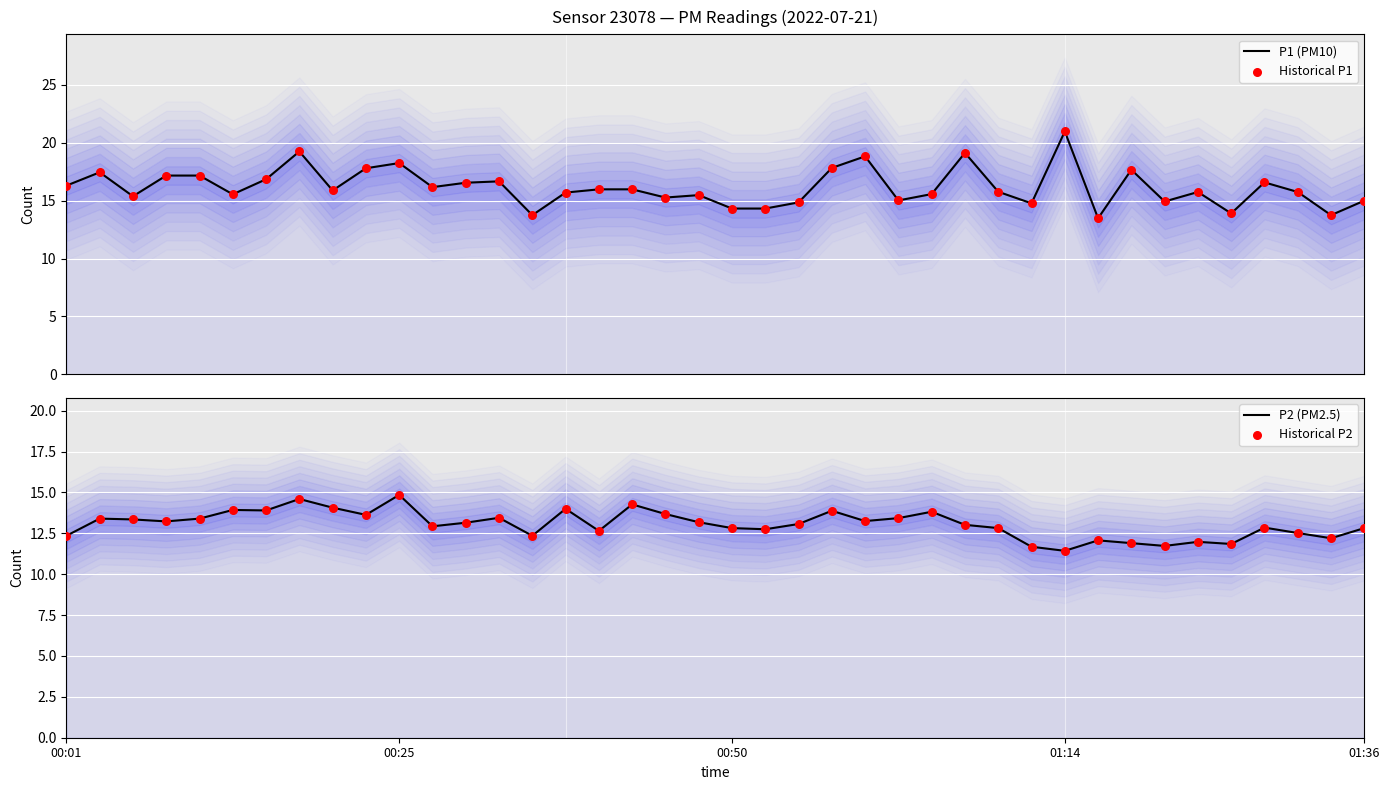

At which category is the sum across all series the highest?

7